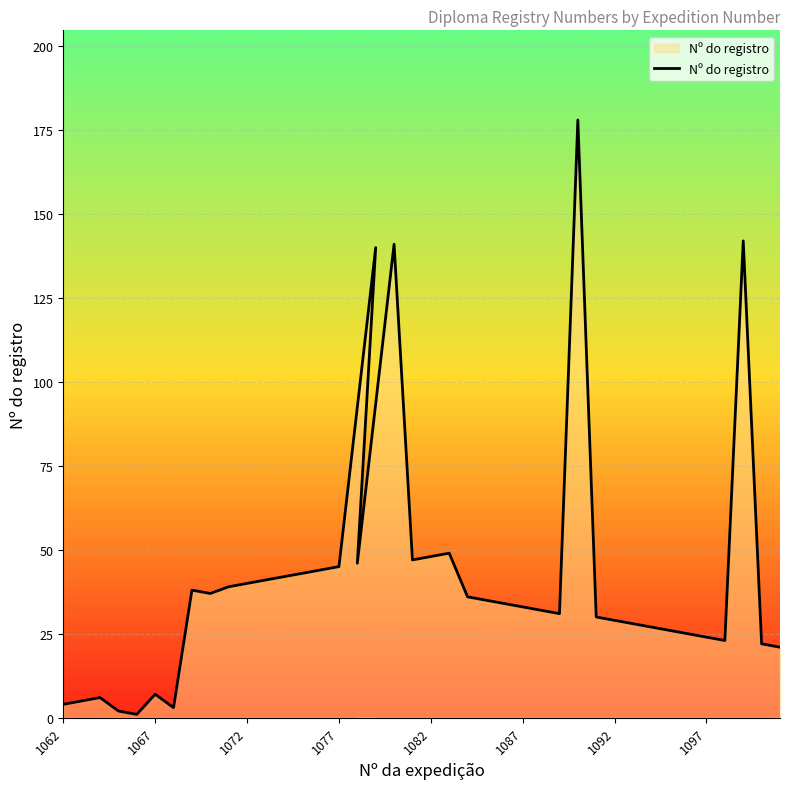

How many interior local valleys (lower than both neighbors) does the data have?

7